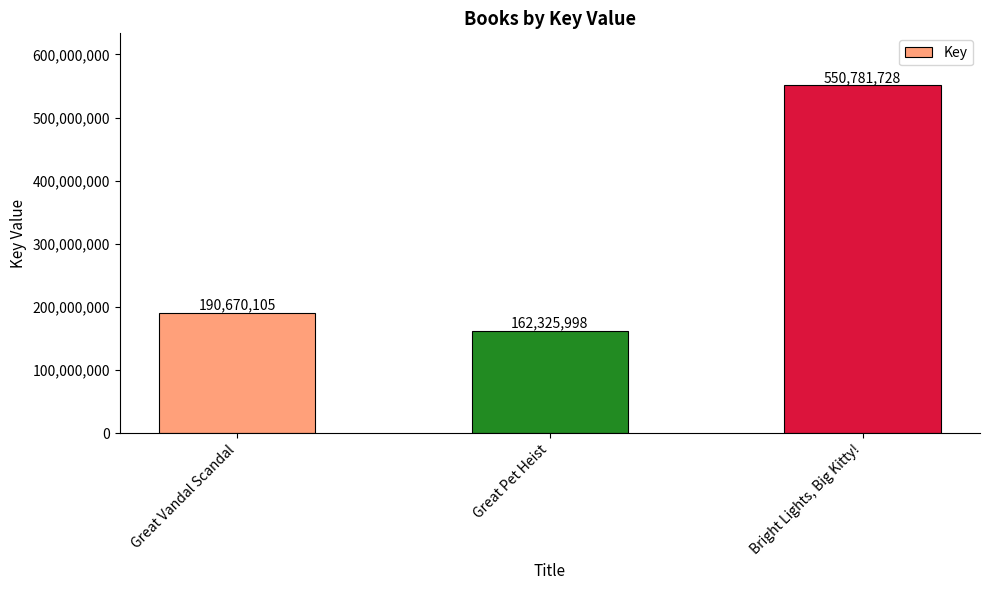

Which category has the highest value across all series?

Bright Lights, Big Kitty!